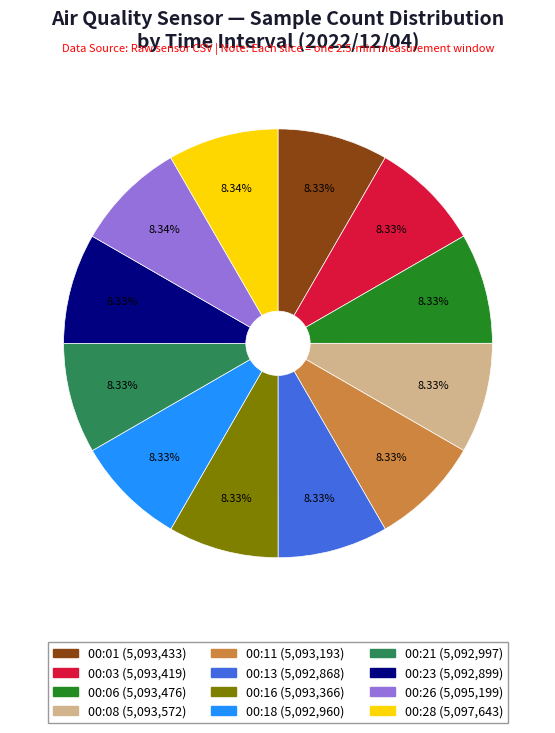

Approximately how many times larger is the value at 00:16 compared to 00:13?

1.0